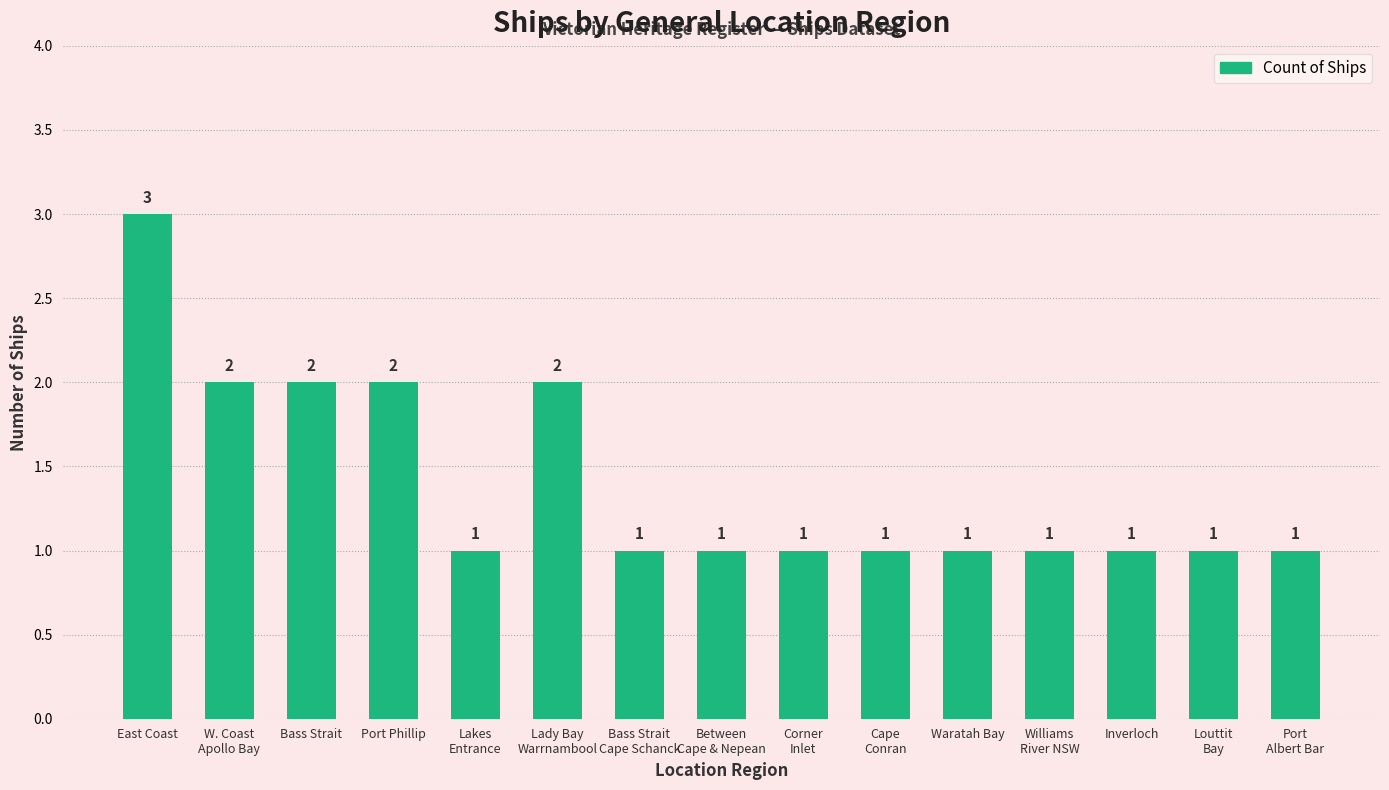

What is the difference between the second highest and second lowest values?

1